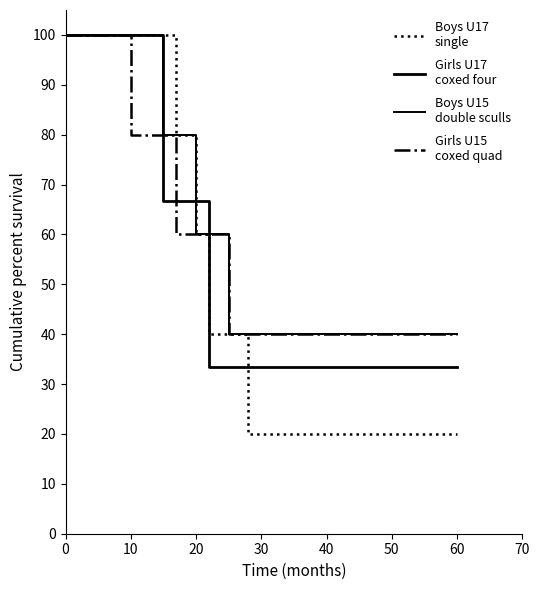

Does the chart have visible grid lines?

No